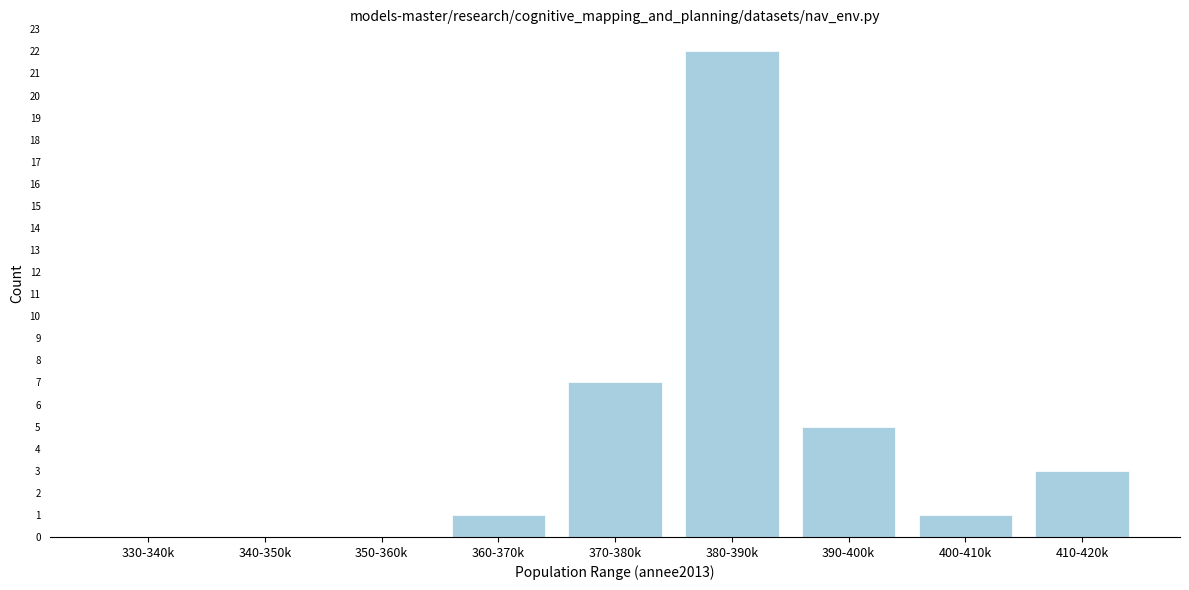

Reading left to right, extract all data points from this chart.

330-340k=0	340-350k=0	350-360k=0	360-370k=1	370-380k=7	380-390k=22	390-400k=5	400-410k=1	410-420k=3